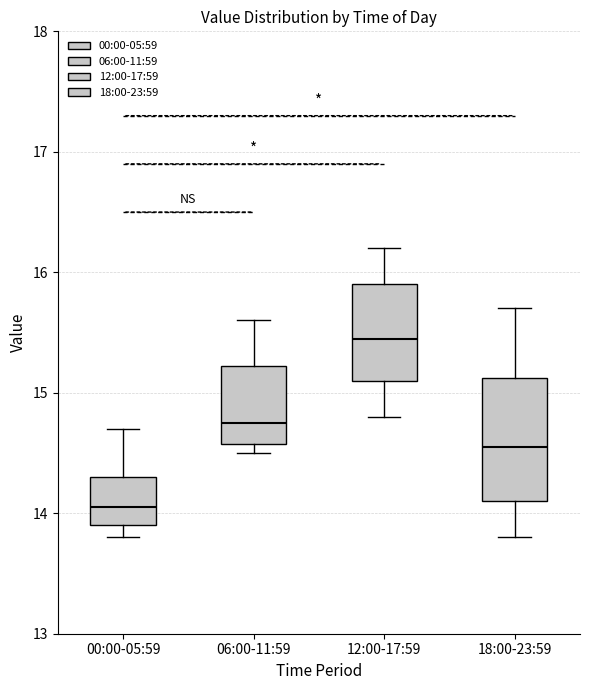

Reading left to right, read every box against the y-axis: the position of its median line, the range the box covers, and the ends of its whiskers. The values are not printed on the chart, so give them approximately, as read against the axis.

00:00-05:59: median 14.1, box 13.9 to 14.3, whiskers 13.8 to 14.7
06:00-11:59: median 14.8, box 14.6 to 15.2, whiskers 14.5 to 15.6
12:00-17:59: median 15.5, box 15.1 to 15.9, whiskers 14.8 to 16.2
18:00-23:59: median 14.6, box 14.1 to 15.1, whiskers 13.8 to 15.7